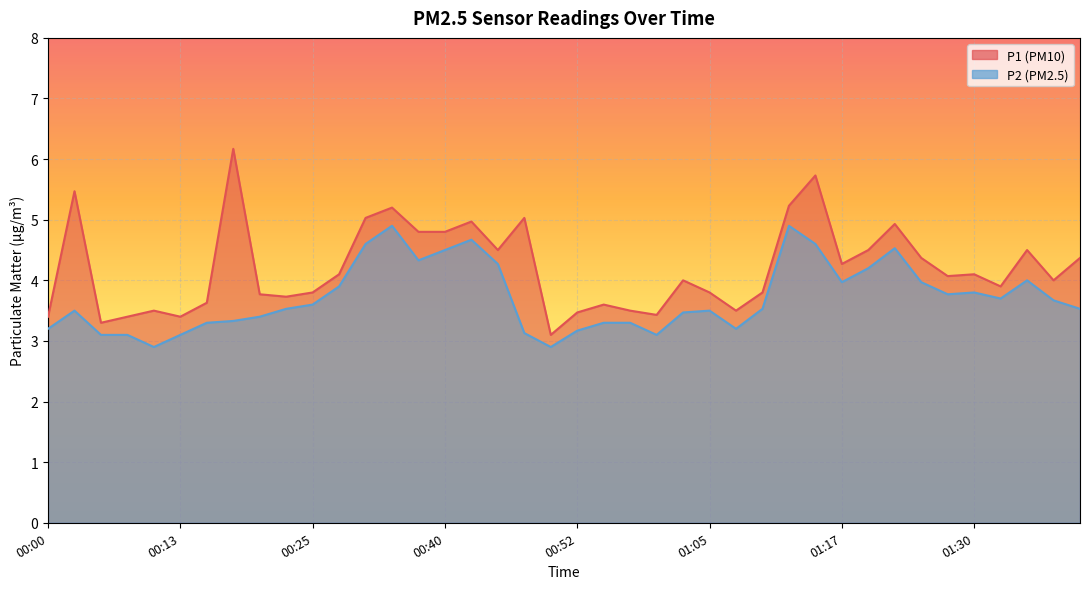

How many values in the P1 series are below 4?

18